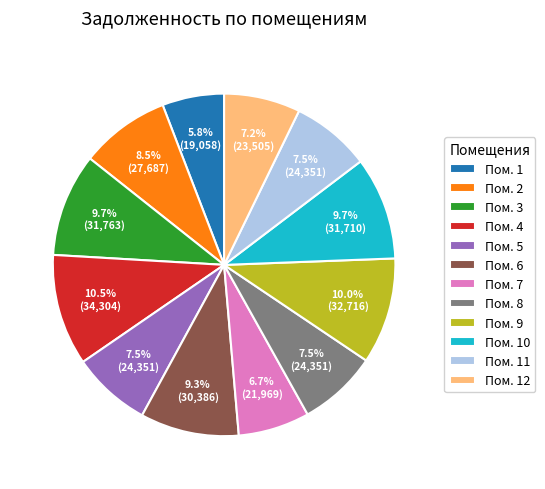

What is the smallest slice in the pie chart?

Пом. 1